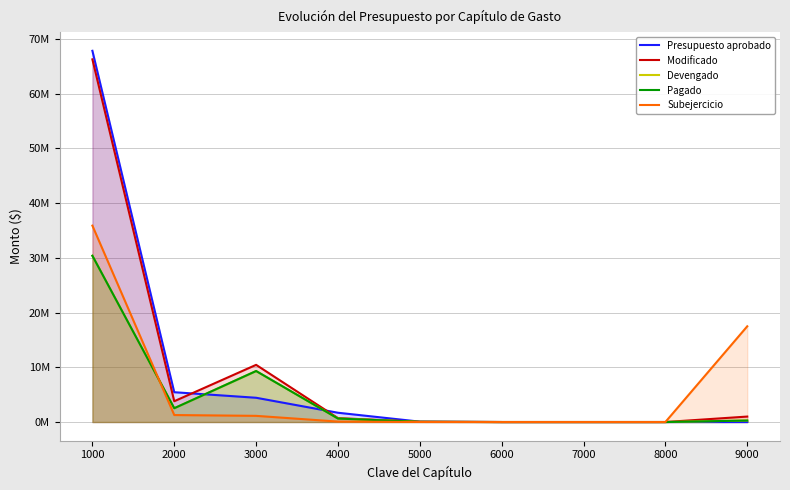

How many lines are shown in the chart?

5